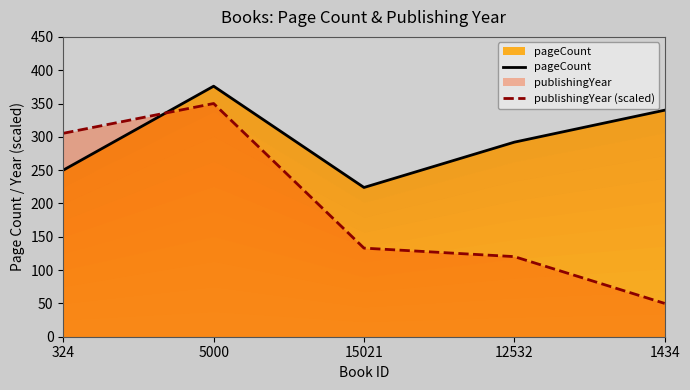

At which category does pageCount reach its first local valley?

15021